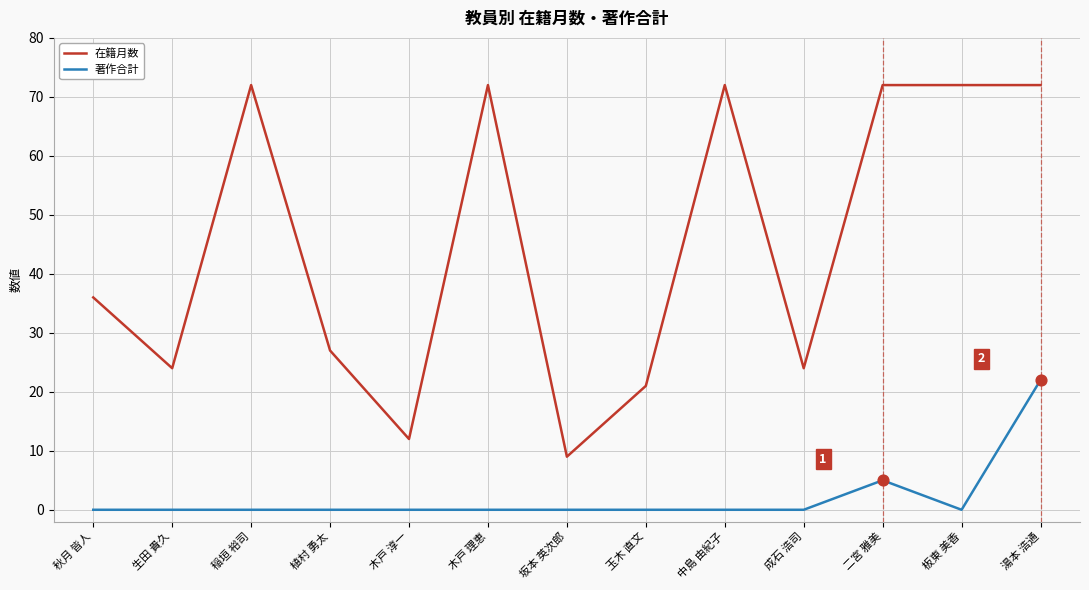

What is the total value across all series at 秋月 皆人?

36